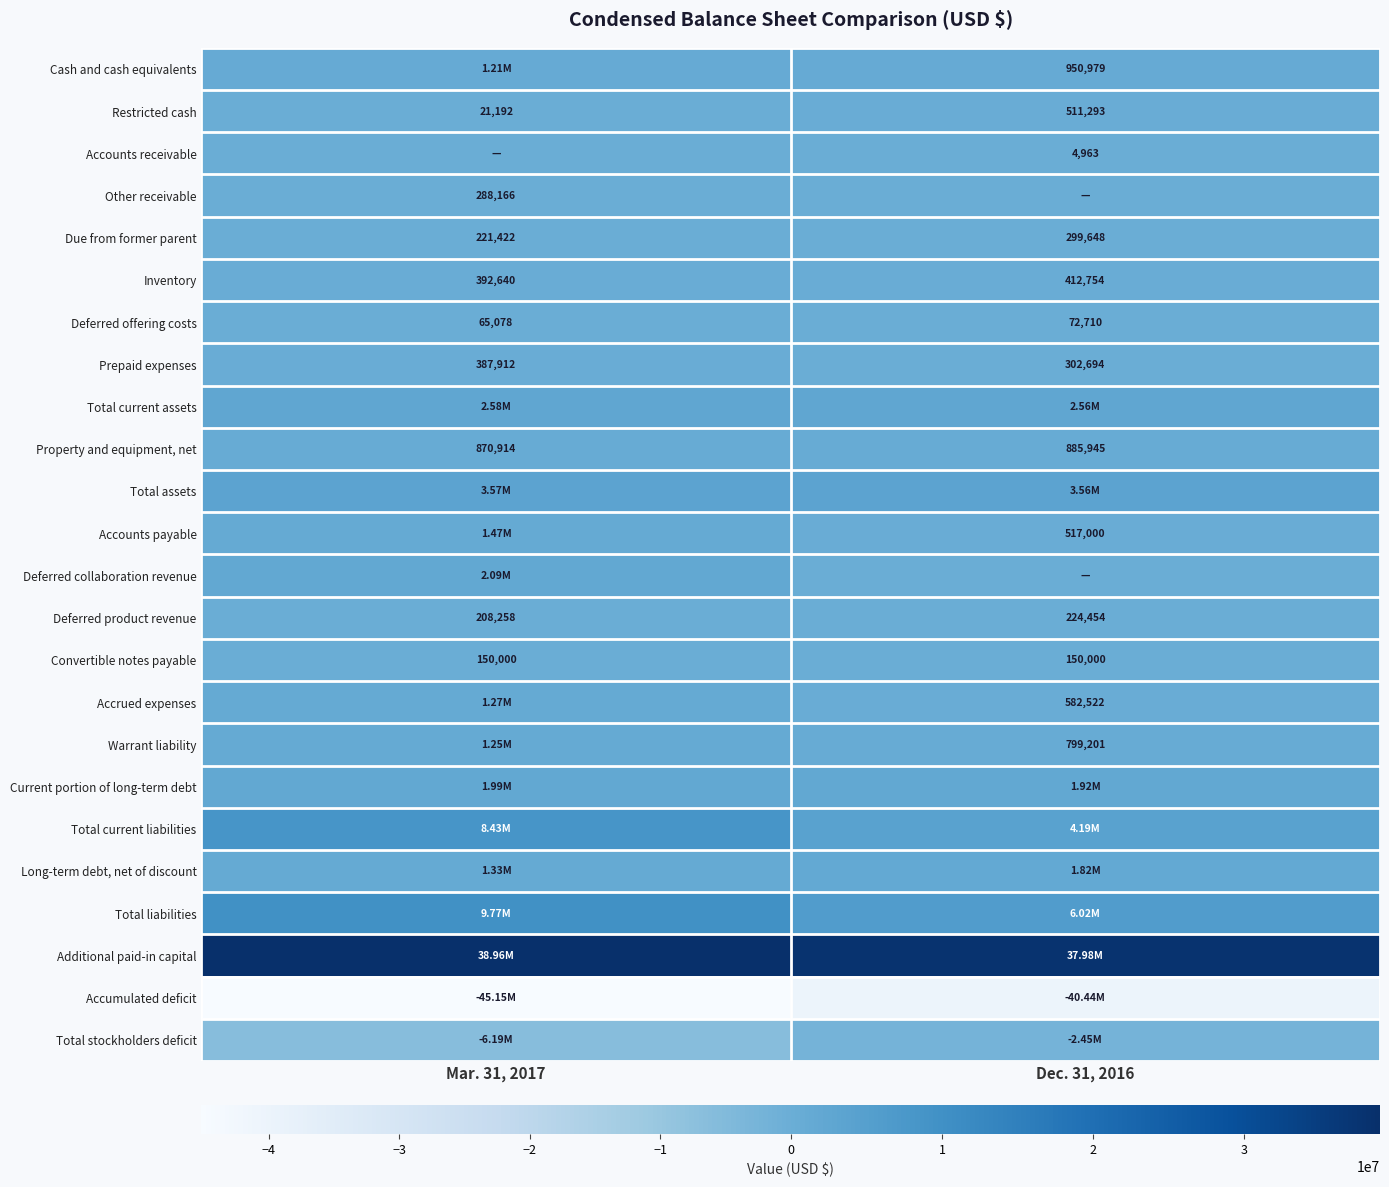

At how many categories does at least one series exceed -11831597?

2